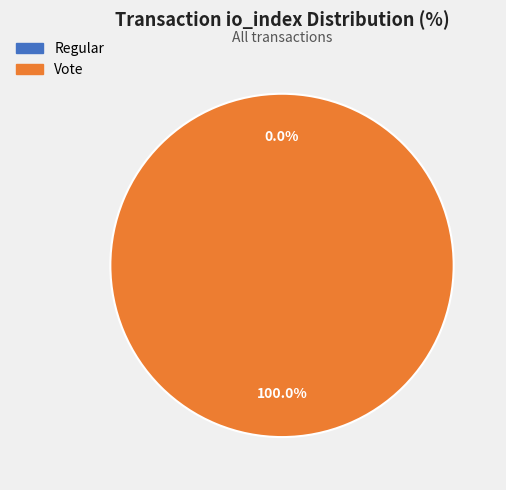

Is Regular the majority of the pie?

No